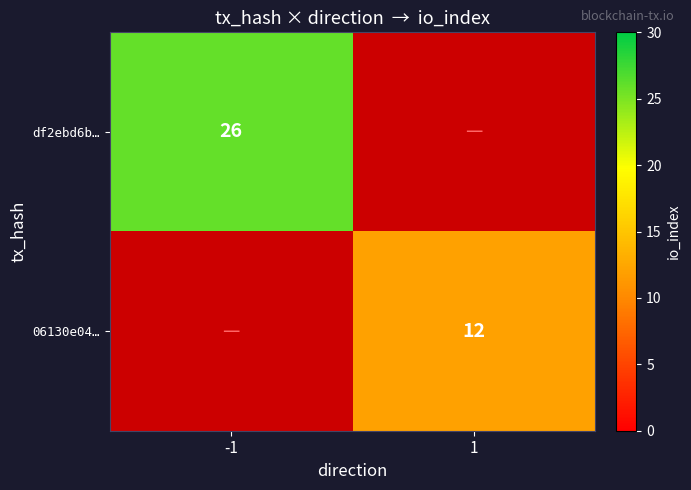

Is it true that 06130e04… equals 3.7 at 1?

False